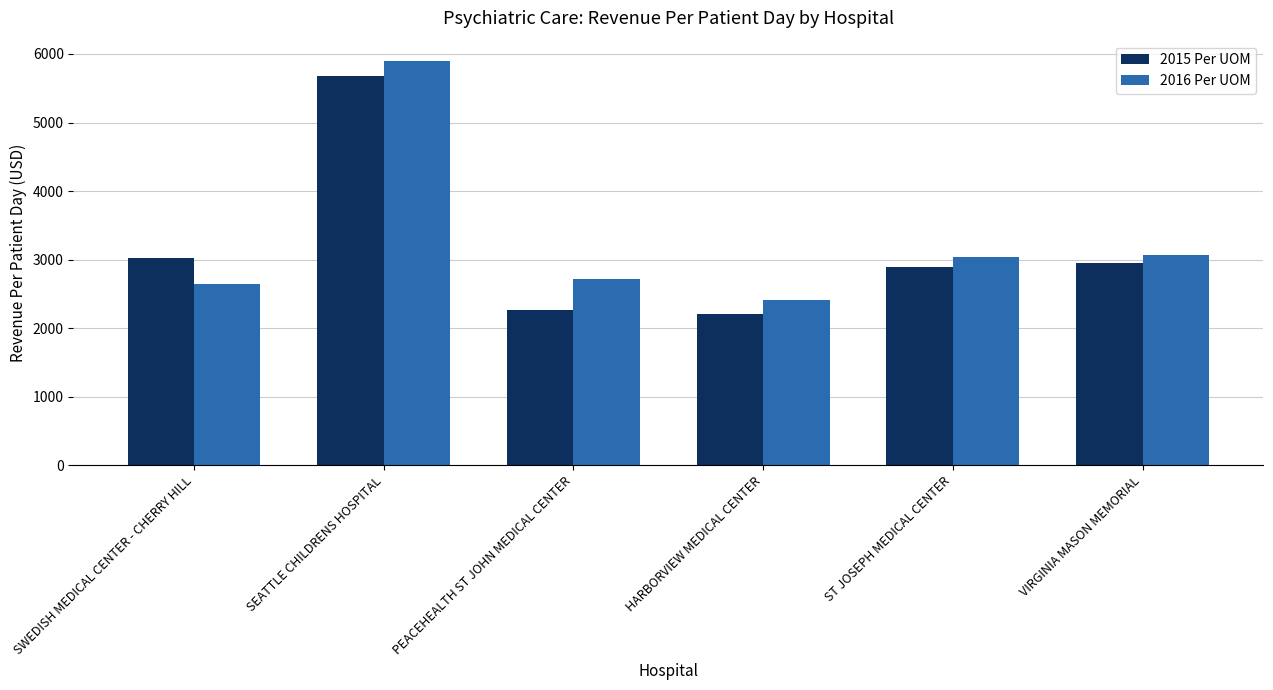

The value of 2015 Per UOM at ST JOSEPH MEDICAL CENTER is 1939.7. True or false?

False